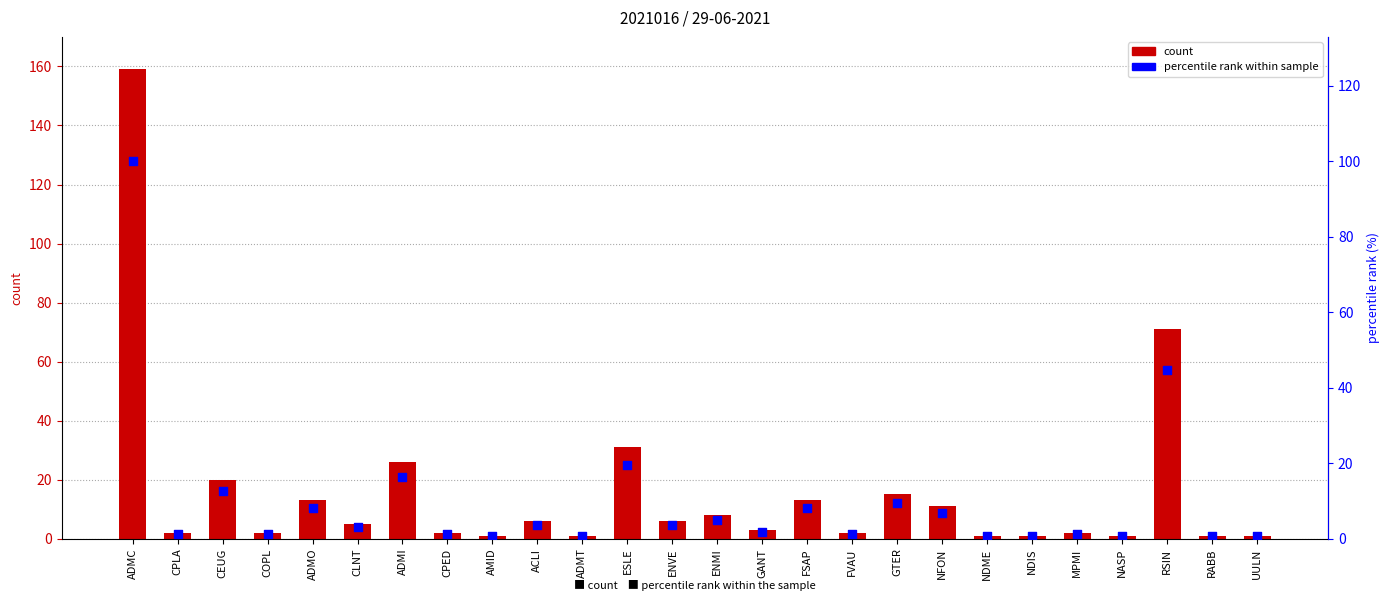

Which series has the widest spread of Y values?

col_2